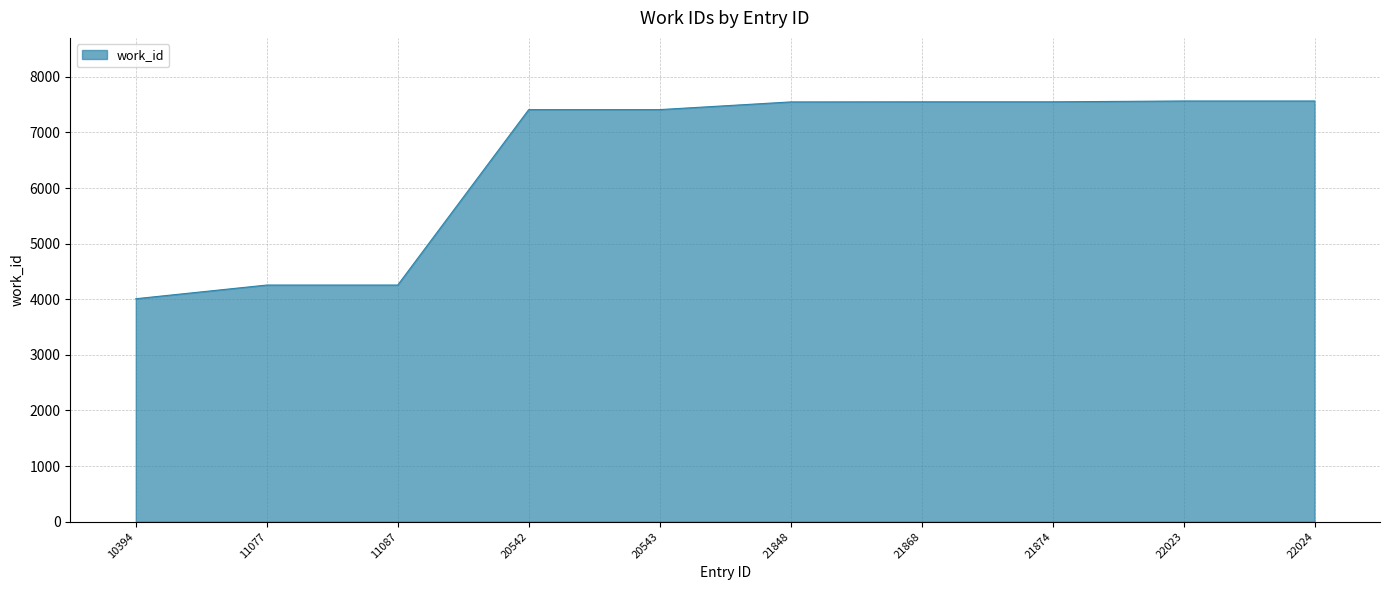

What is the ratio of the value at 10394 to the value at 21874?

0.5